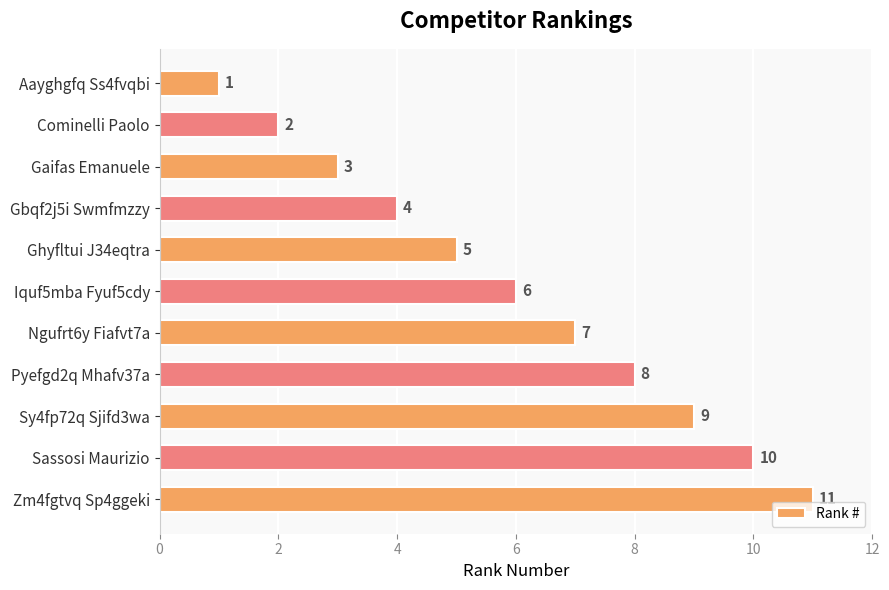

Rank the categories by value from highest to lowest.

Zm4fgtvq Sp4ggeki, Sassosi Maurizio, Sy4fp72q Sjifd3wa, Pyefgd2q Mhafv37a, Ngufrt6y Fiafvt7a, Iquf5mba Fyuf5cdy, Ghyfltui J34eqtra, Gbqf2j5i Swmfmzzy, Gaifas Emanuele, Cominelli Paolo, Aayghgfq Ss4fvqbi